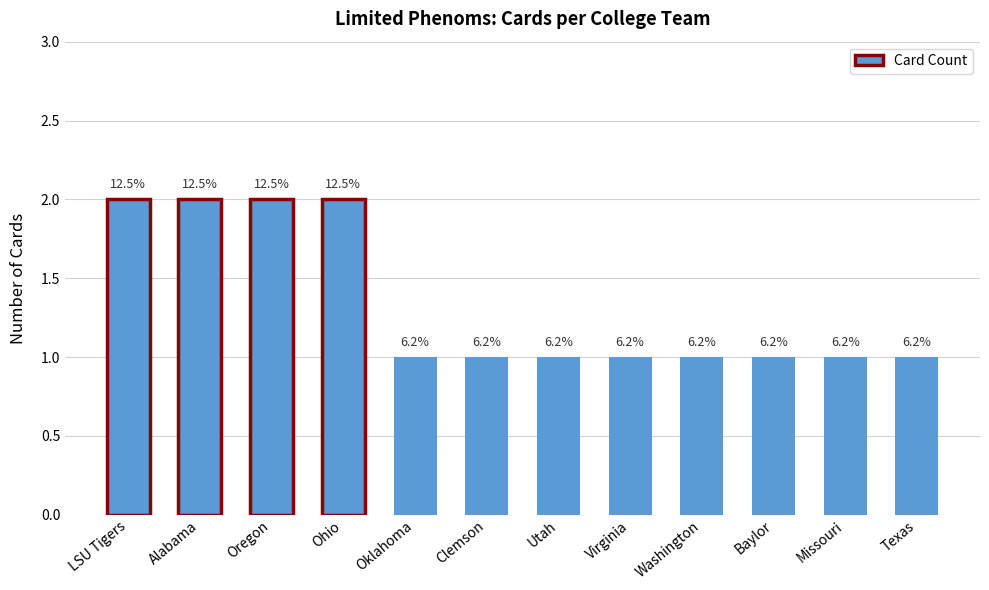

Which category has the lowest value across all series?

Oklahoma